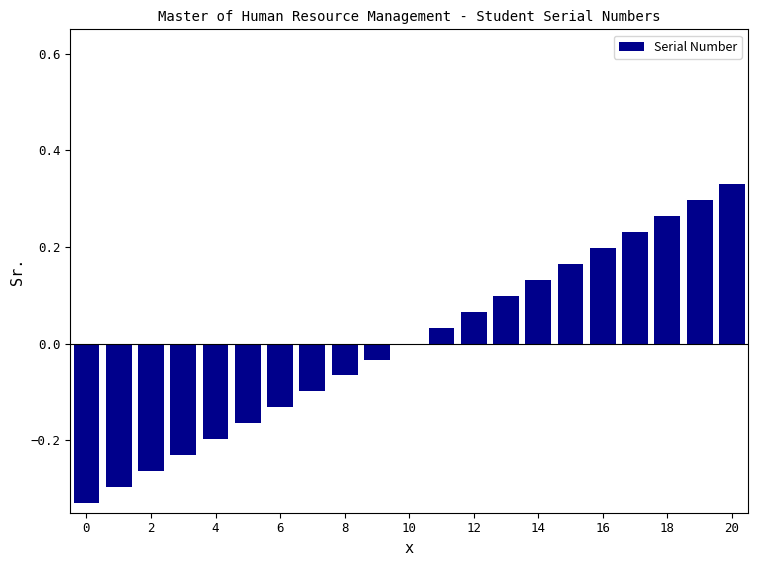

Are the bars horizontal?

No